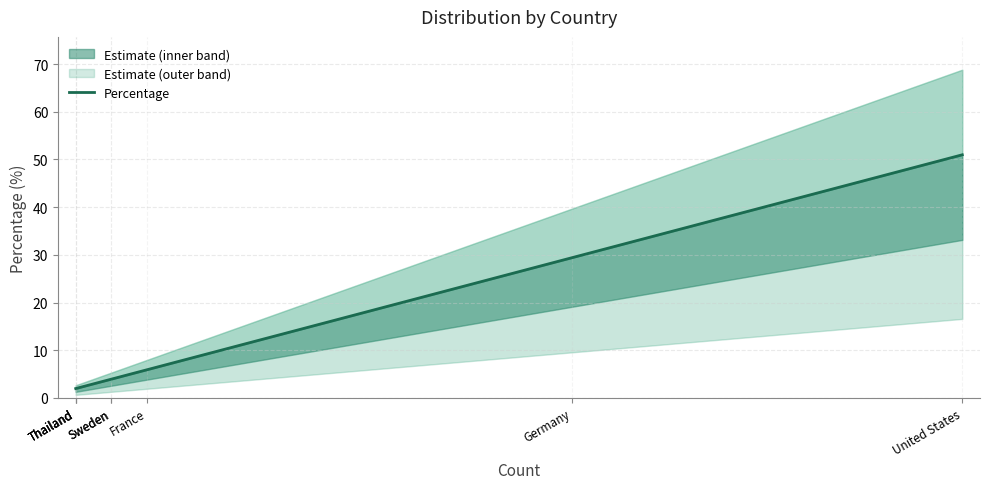

Rank the categories by value from highest to lowest.

United States, Germany, France, Sweden, Sweden, Thailand, Thailand, Thailand